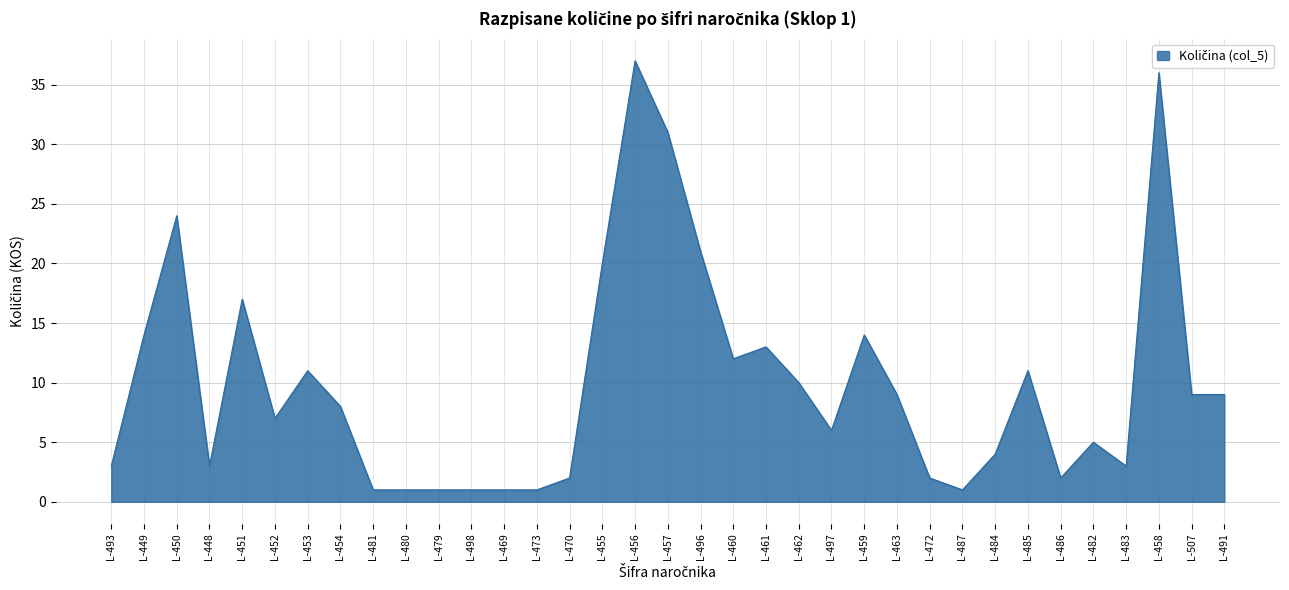

What is the difference between the second highest and second lowest values?

35